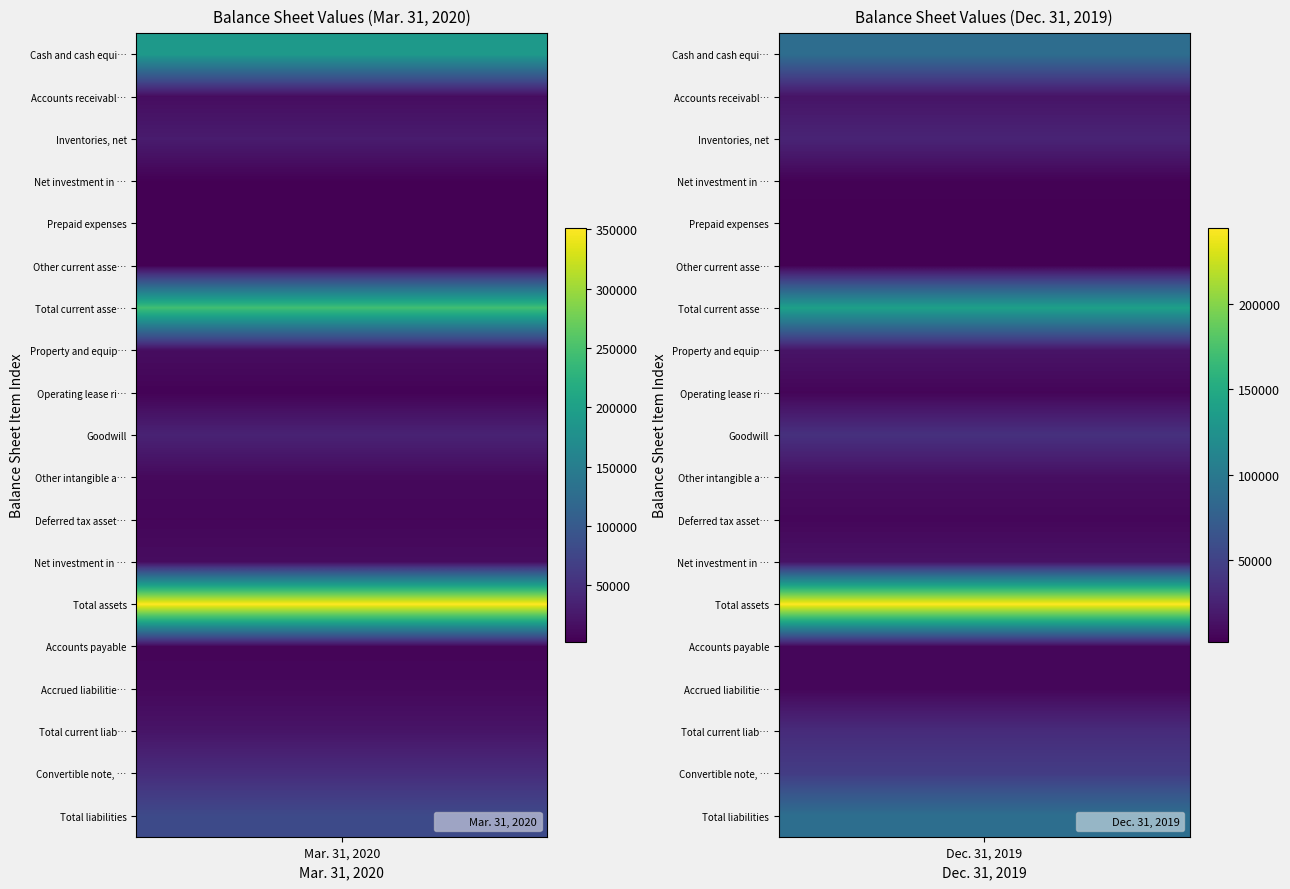

Which has a higher value, Mar. 31, 2020 or Mar. 31, 2020?

Mar. 31, 2020